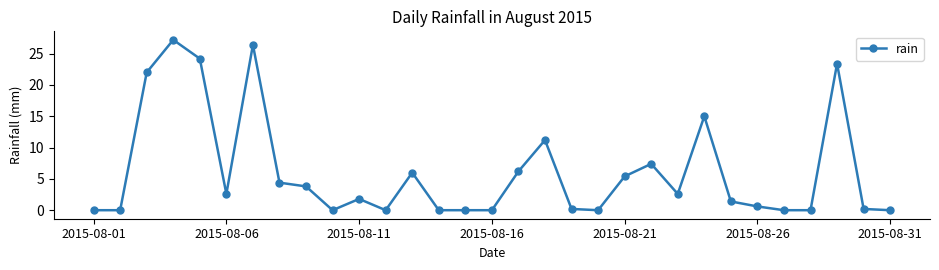

How many lines are shown in the chart?

1